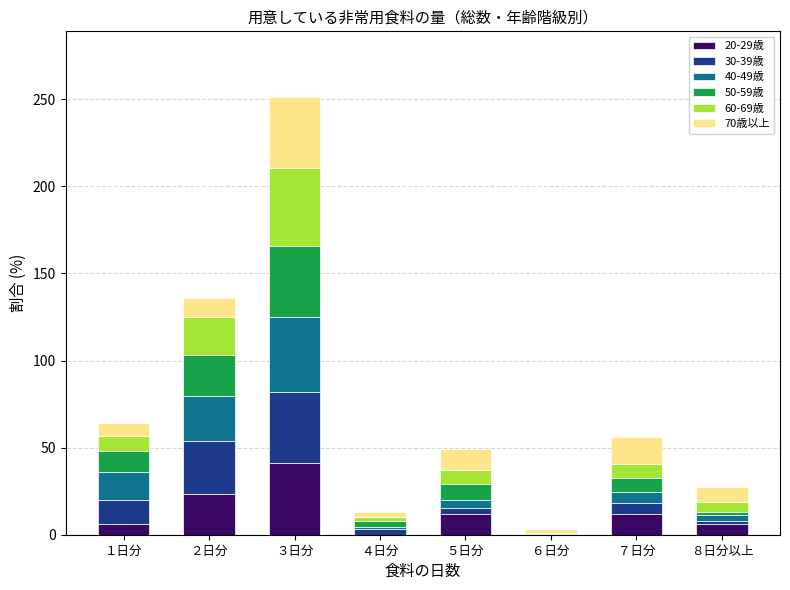

How many data points in 20-29歳 are above 11?

4